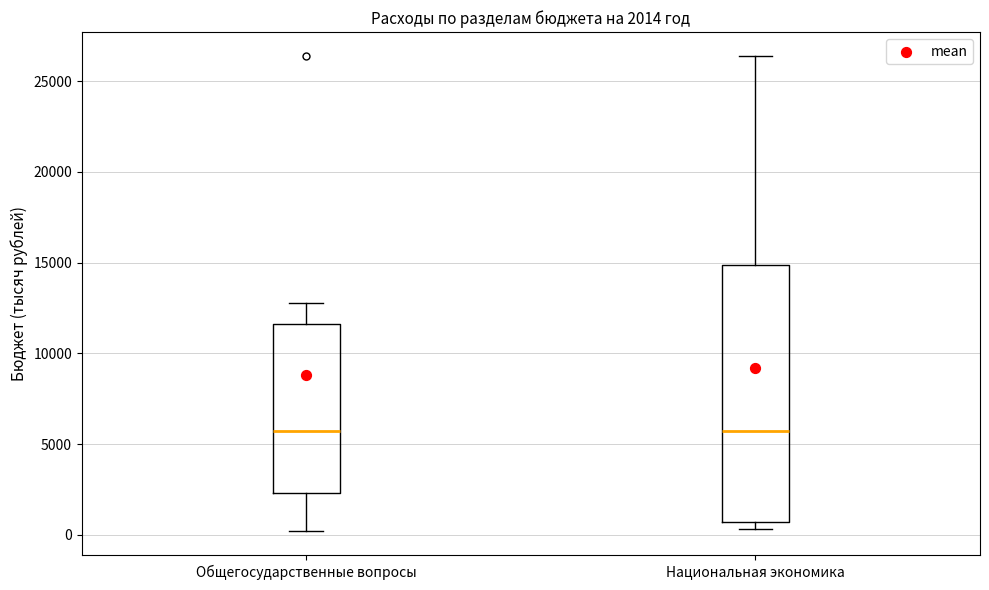

Comparing the boxes themselves (not the whiskers), which one is the tallest?

Национальная экономика